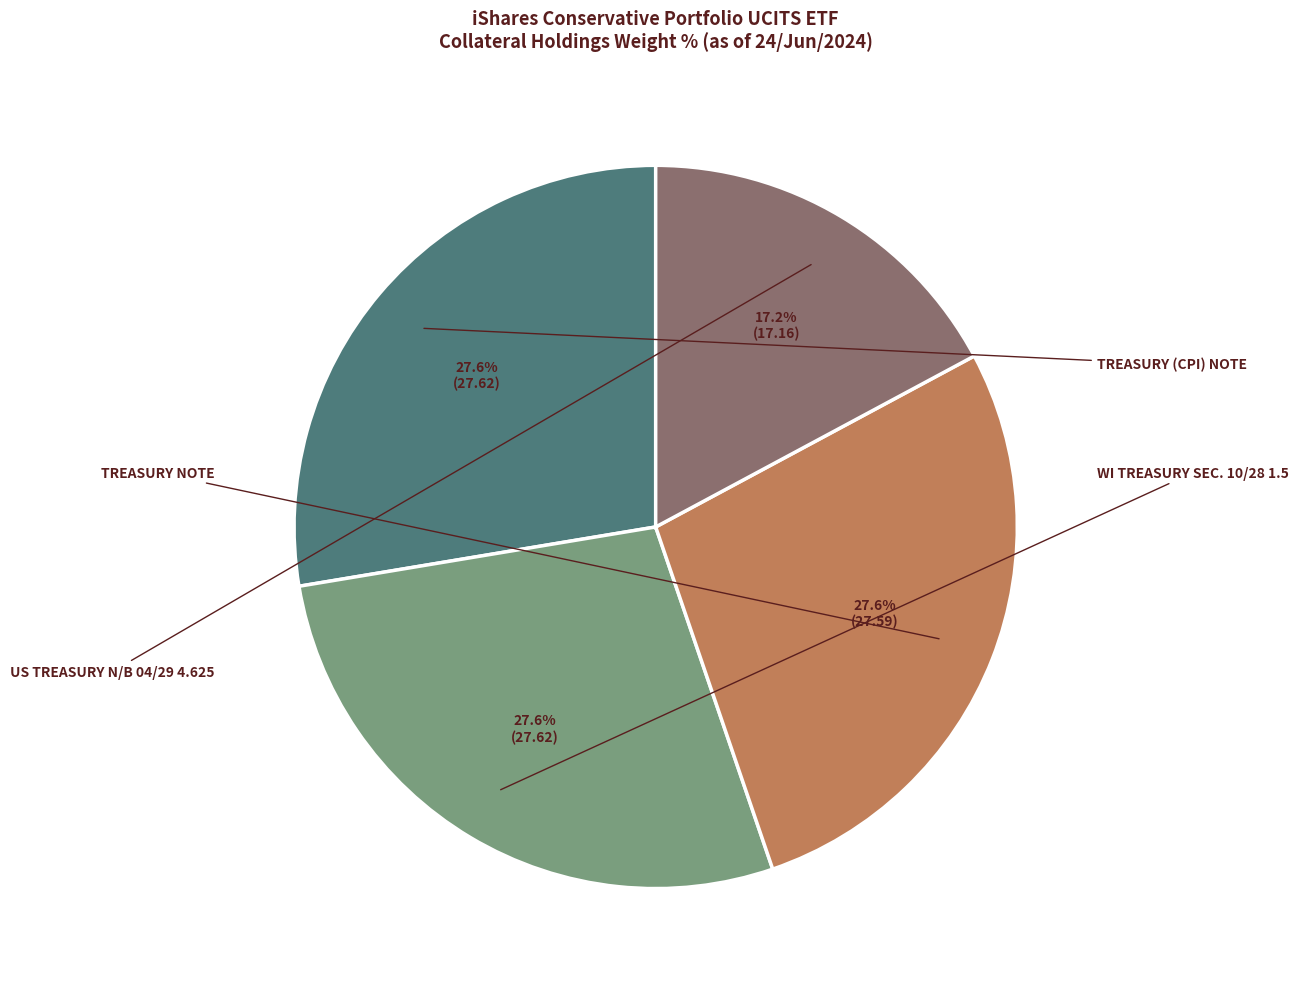

Is there a majority slice in this chart?

No